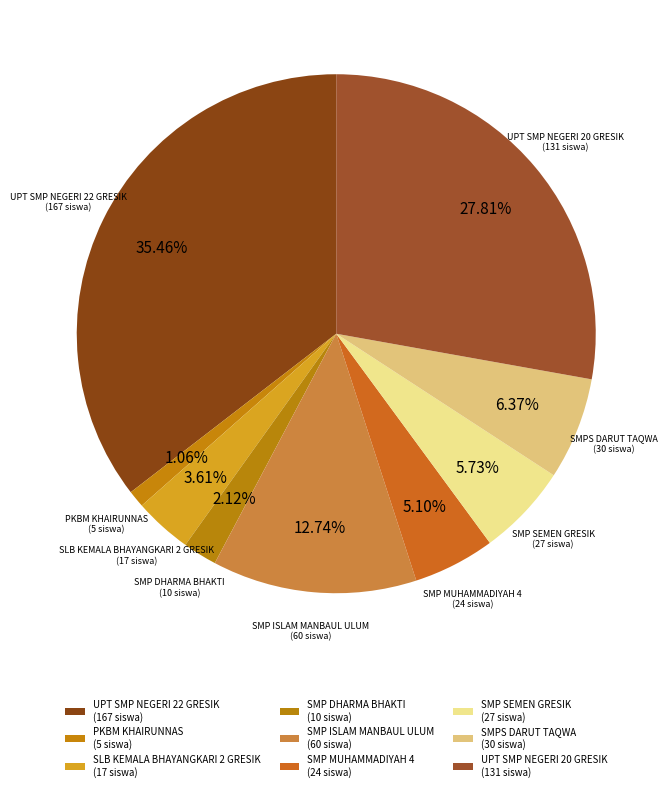

How many segments does this pie chart have?

9